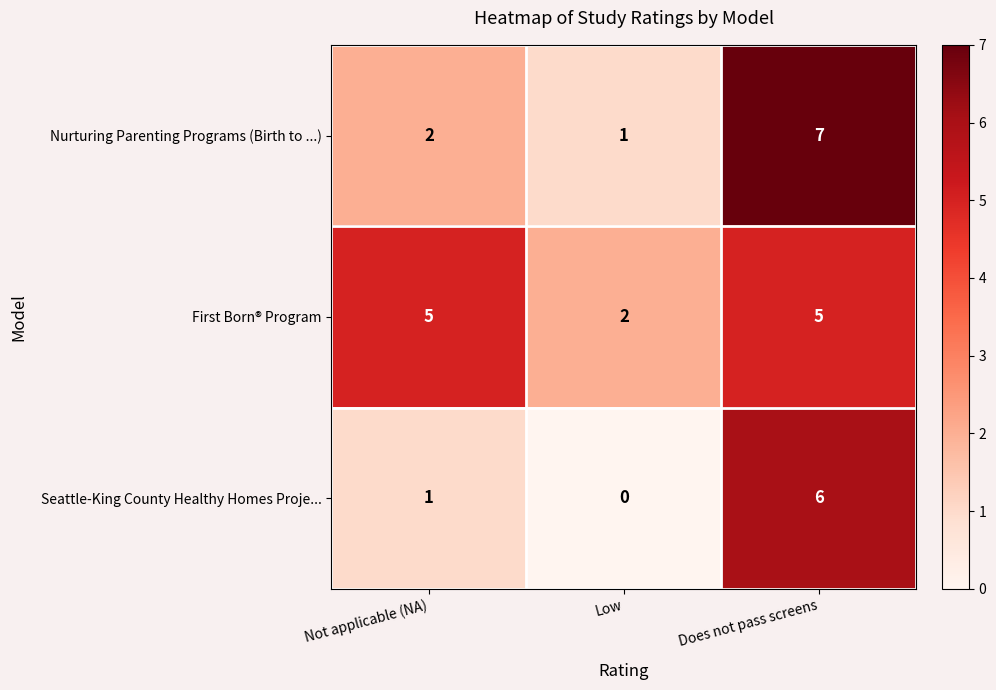

Reading left to right, list all the values displayed in this chart.

Nurturing Parenting Programs (Birth to ...): 2	1	7
First Born® Program: 5	2	5
Seattle-King County Healthy Homes Proje...: 1	0	6